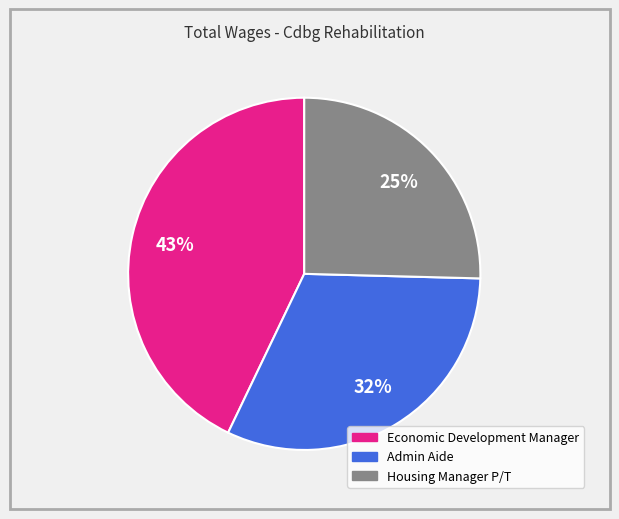

What is the ratio of the value at Housing Manager P/T to the value at Economic Development Manager?

0.6